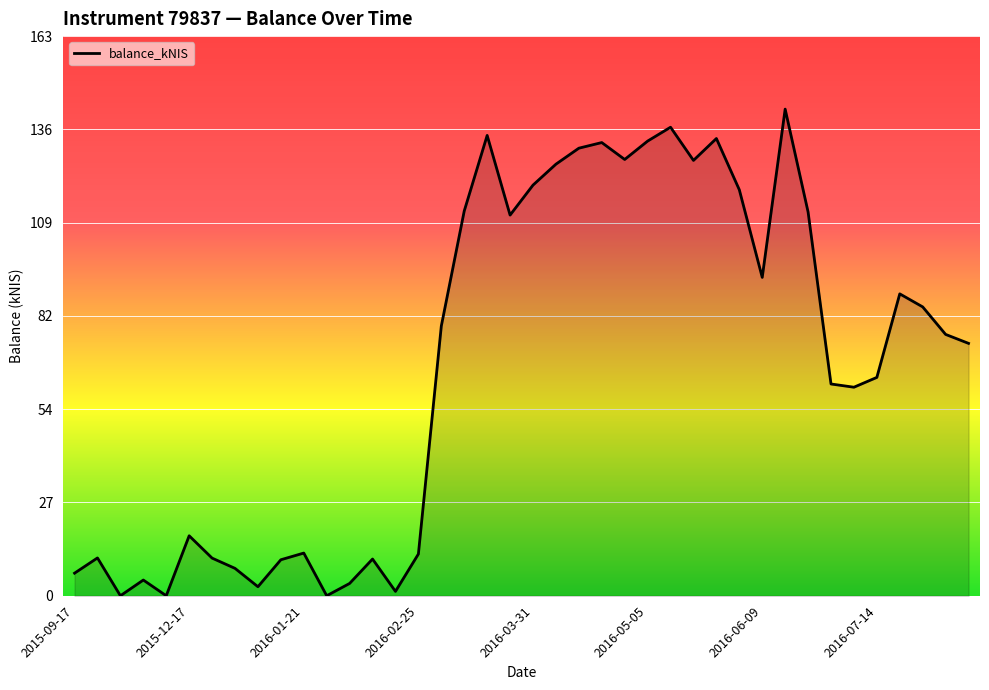

What is the greatest value displayed?

141.8